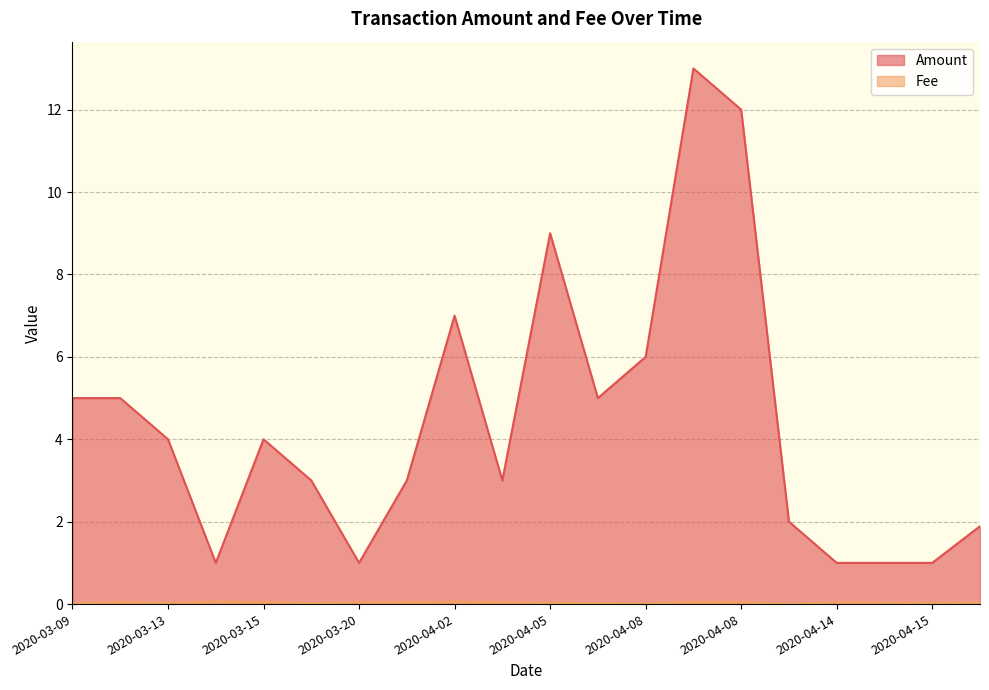

What is the difference between the second highest and minimum values in the Fee series?

0.1